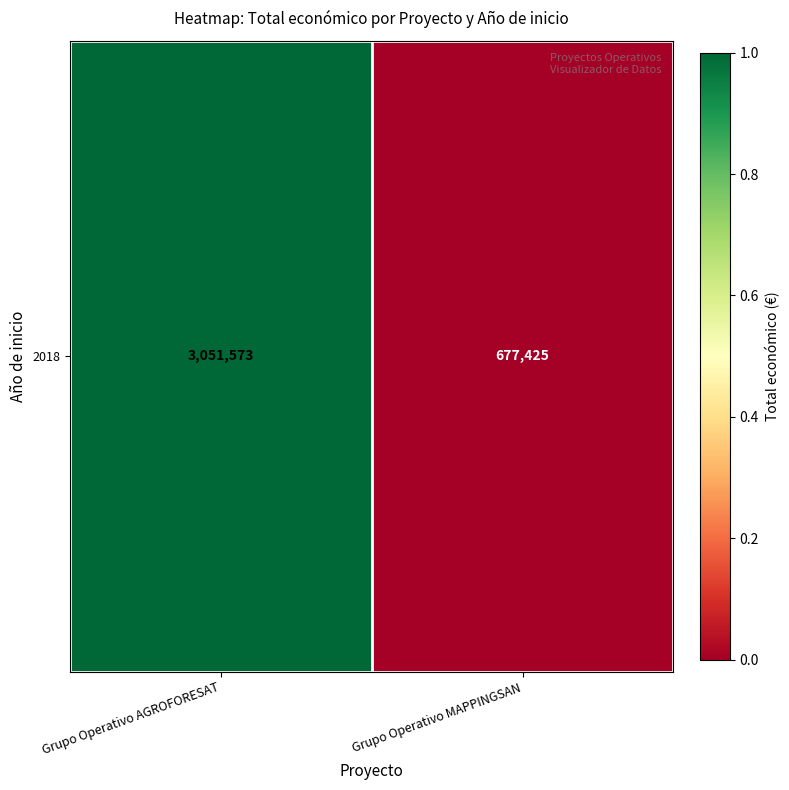

What value does the data have at Grupo Operativo AGROFORESAT?

1.0